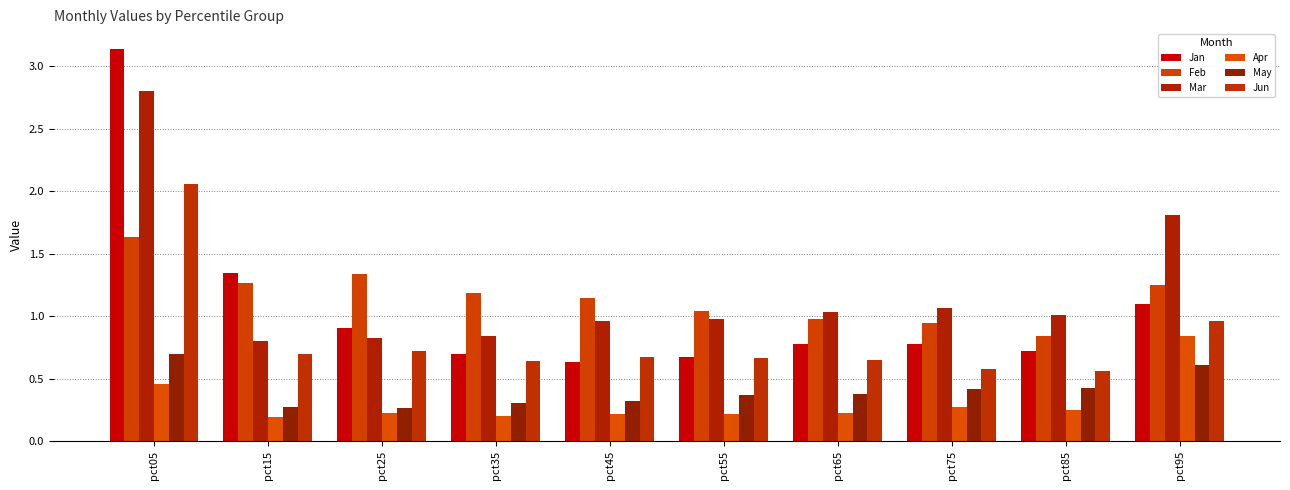

Which series has the largest total across all categories?

Mar